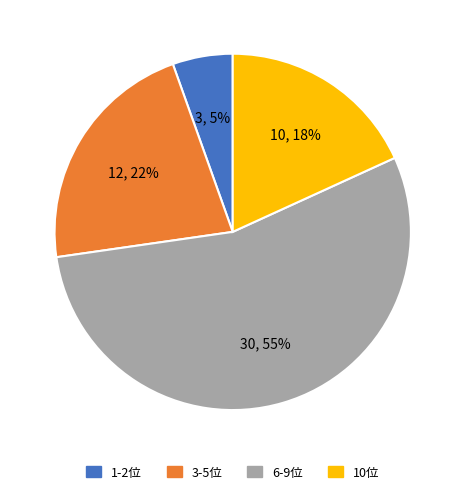

Is there any slice that represents more than half of the pie?

Yes